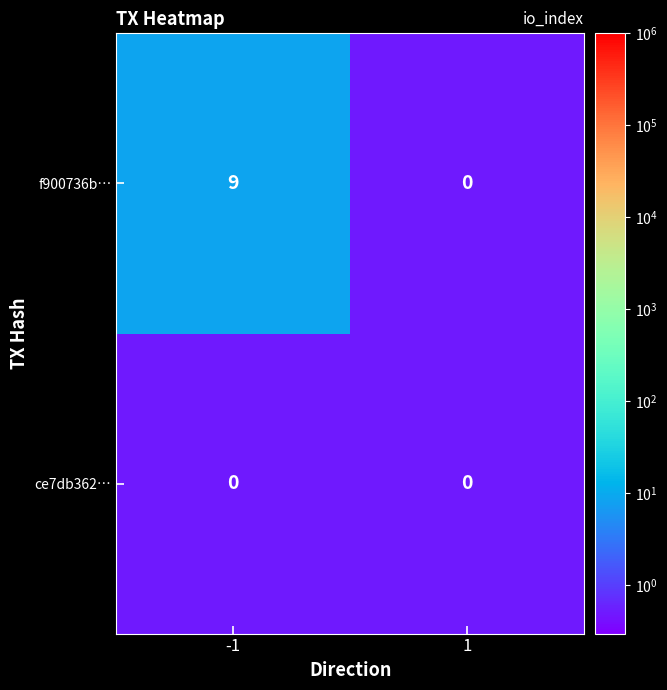

What is the smallest value displayed?

0